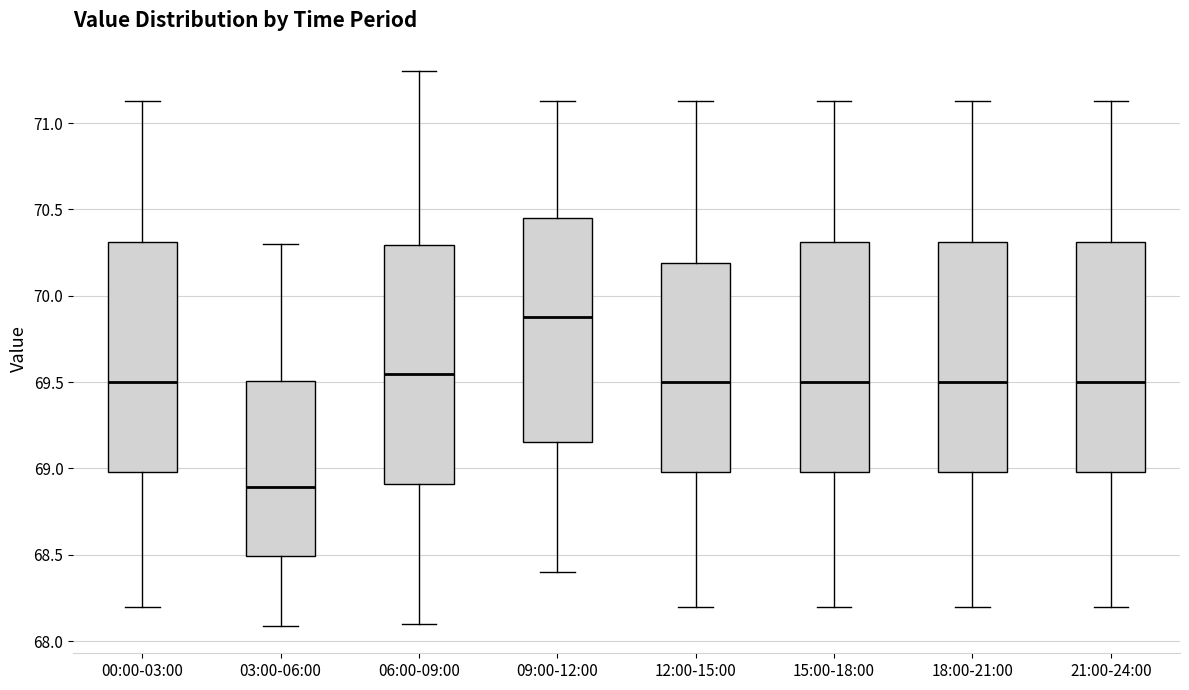

Reading left to right, transcribe this box plot: for each box, give where its median line is, the range the box spans, and where its two whiskers end, as read against the y-axis. The values are not printed on the chart, so give them approximately, as read against the axis.

00:00-03:00: median 69.50, box 69.00 to 70.30, whiskers 68.20 to 71.15
03:00-06:00: median 68.90, box 68.50 to 69.50, whiskers 68.10 to 70.30
06:00-09:00: median 69.55, box 68.90 to 70.30, whiskers 68.10 to 71.30
09:00-12:00: median 69.90, box 69.15 to 70.45, whiskers 68.40 to 71.15
12:00-15:00: median 69.50, box 69.00 to 70.20, whiskers 68.20 to 71.15
15:00-18:00: median 69.50, box 69.00 to 70.30, whiskers 68.20 to 71.15
18:00-21:00: median 69.50, box 69.00 to 70.30, whiskers 68.20 to 71.15
21:00-24:00: median 69.50, box 69.00 to 70.30, whiskers 68.20 to 71.15